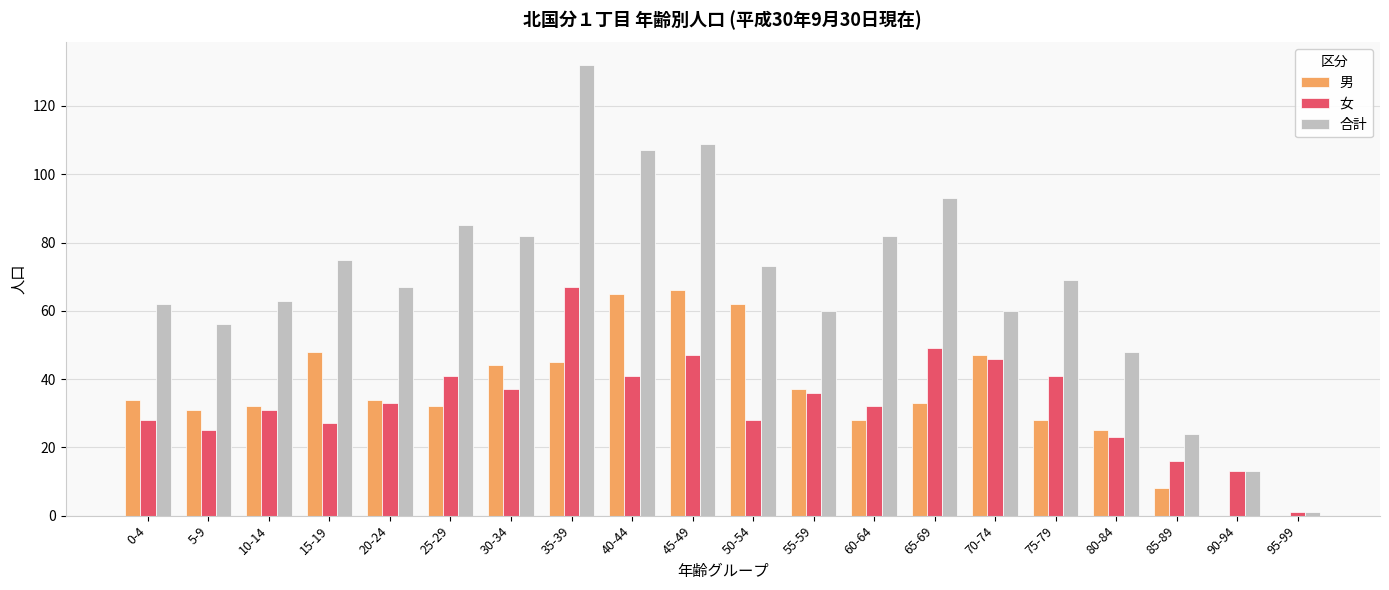

What is the total value across all series at 40-44?

213